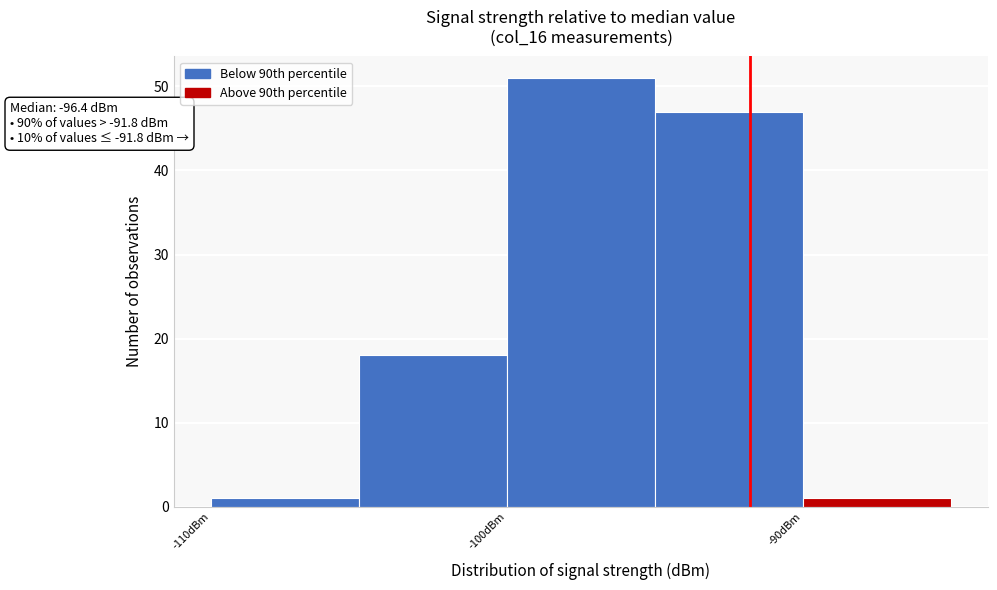

Which range on the x-axis has the tallest bar?

-100 to -95